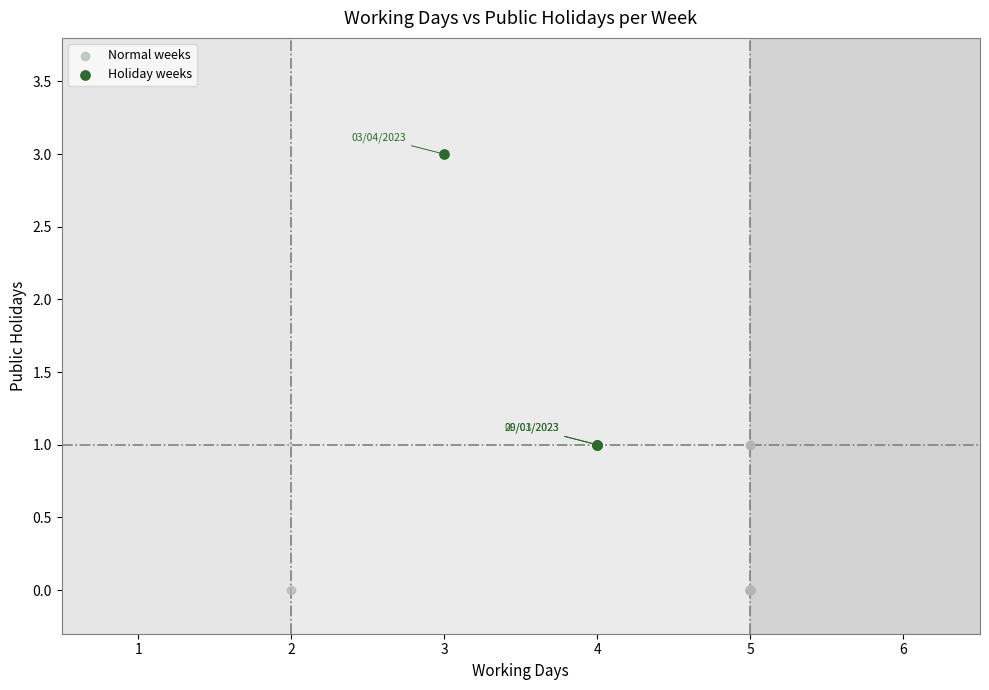

Which series reaches the maximum Y coordinate?

Holiday weeks